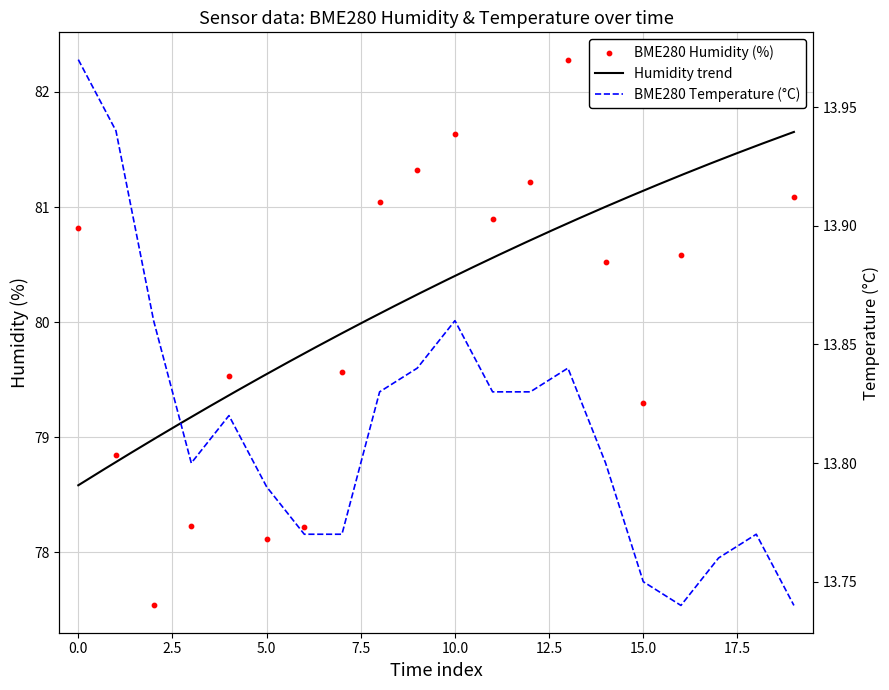

Which series reaches the minimum Y coordinate?

BME280_temperature